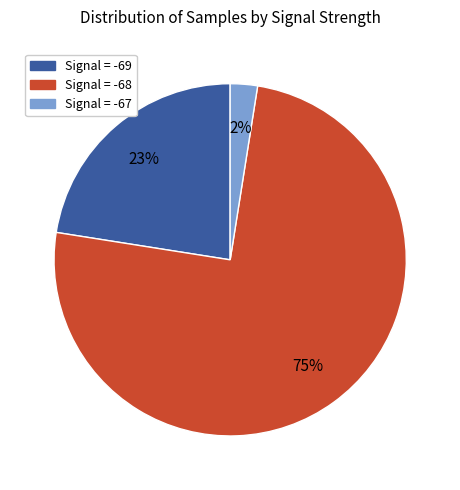

To the nearest percent, what is the average slice percentage?

33%